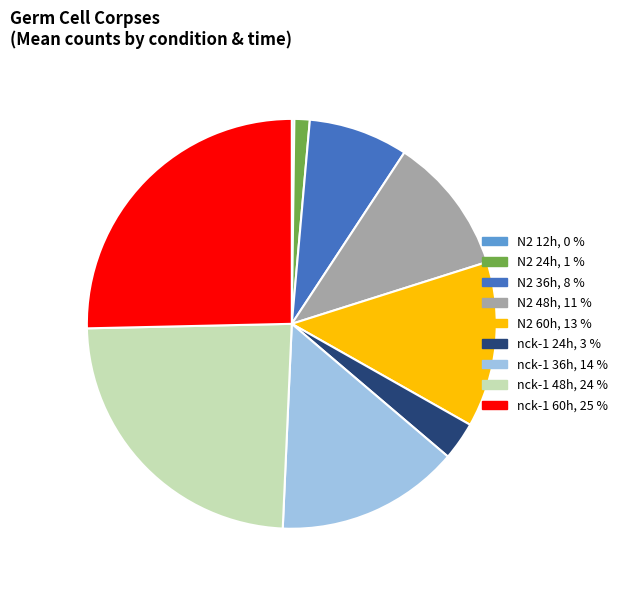

Is there a majority slice in this chart?

No